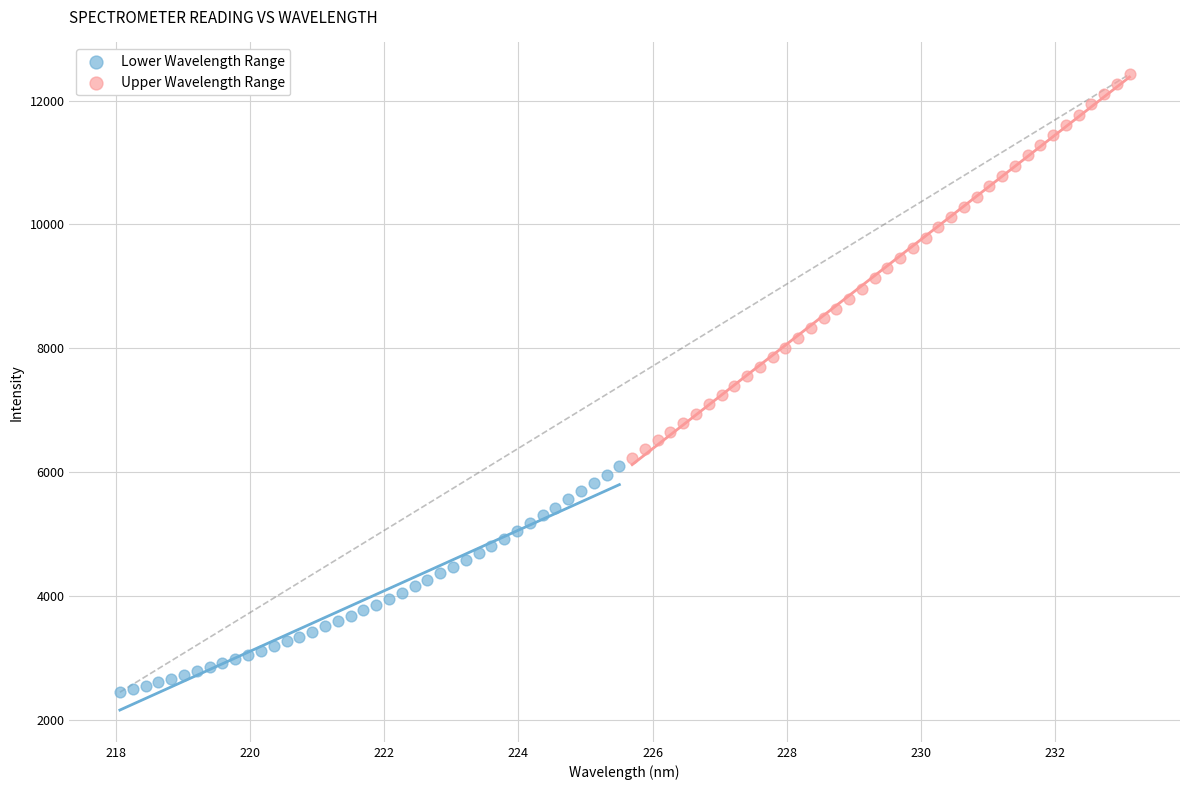

Which series reaches the minimum Y coordinate?

Lower Wavelength Range